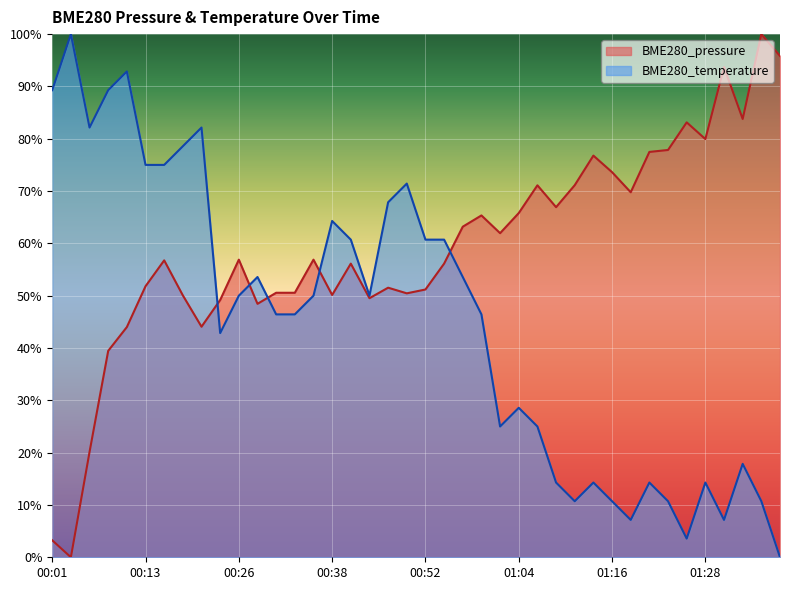

What is the highest value of the BME280_pressure series?

100.0